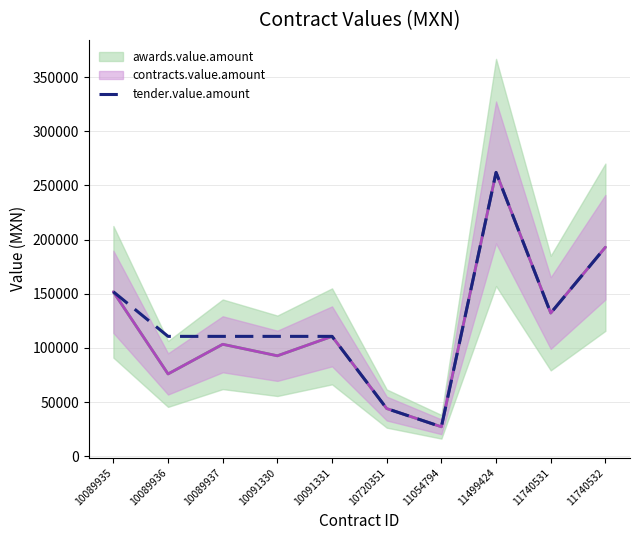

Which label corresponds to the smallest value in the chart?

11054794